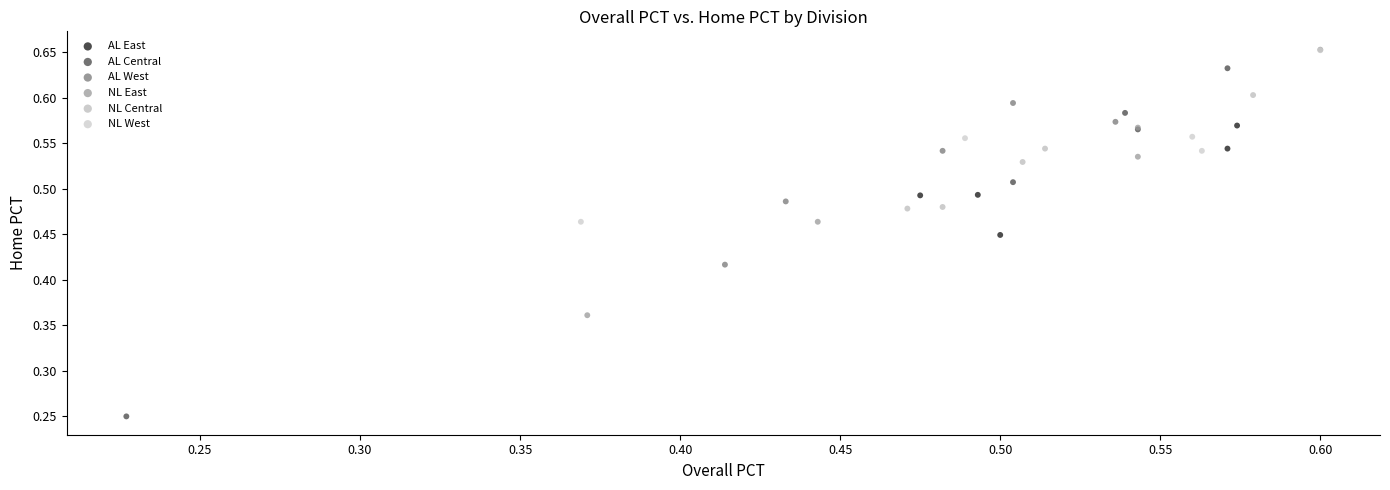

Which series contains the lowest Y value?

AL Central